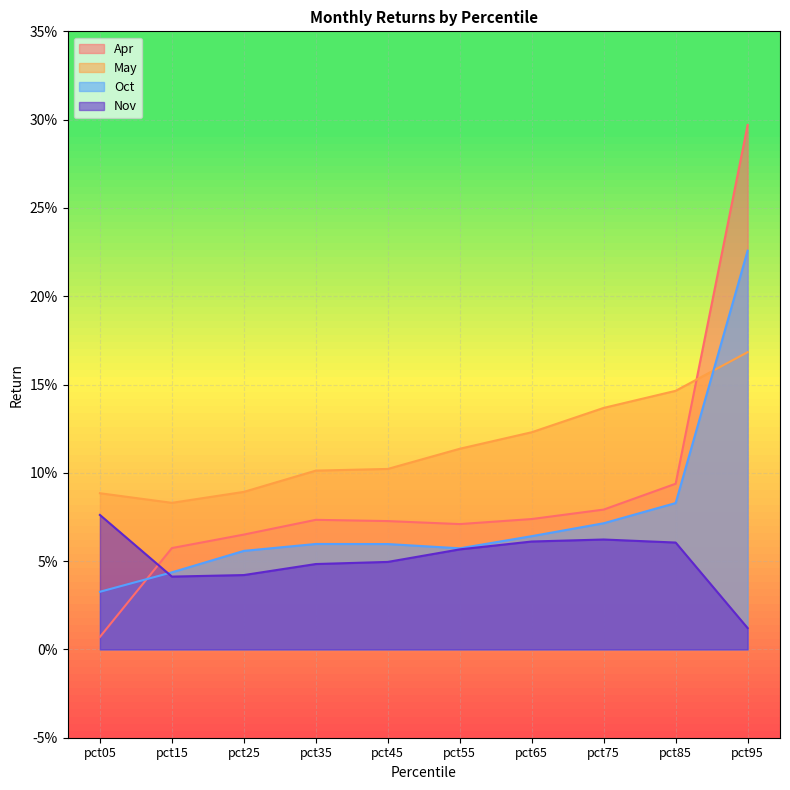

List the labels in order of Nov value, smallest first.

pct95, pct15, pct25, pct35, pct45, pct55, pct85, pct65, pct75, pct05